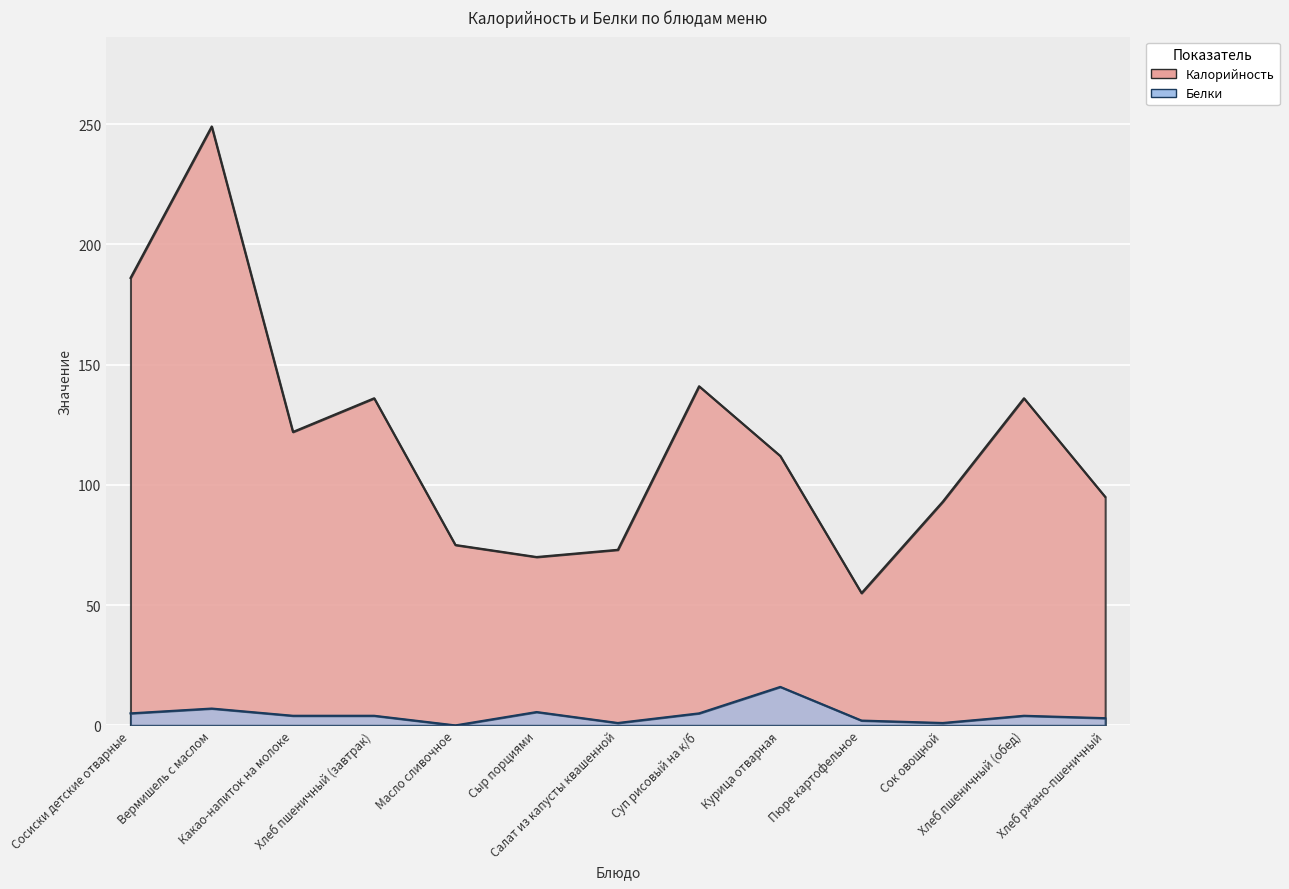

Read the Калорийность value at Пюре картофельное.

55.0